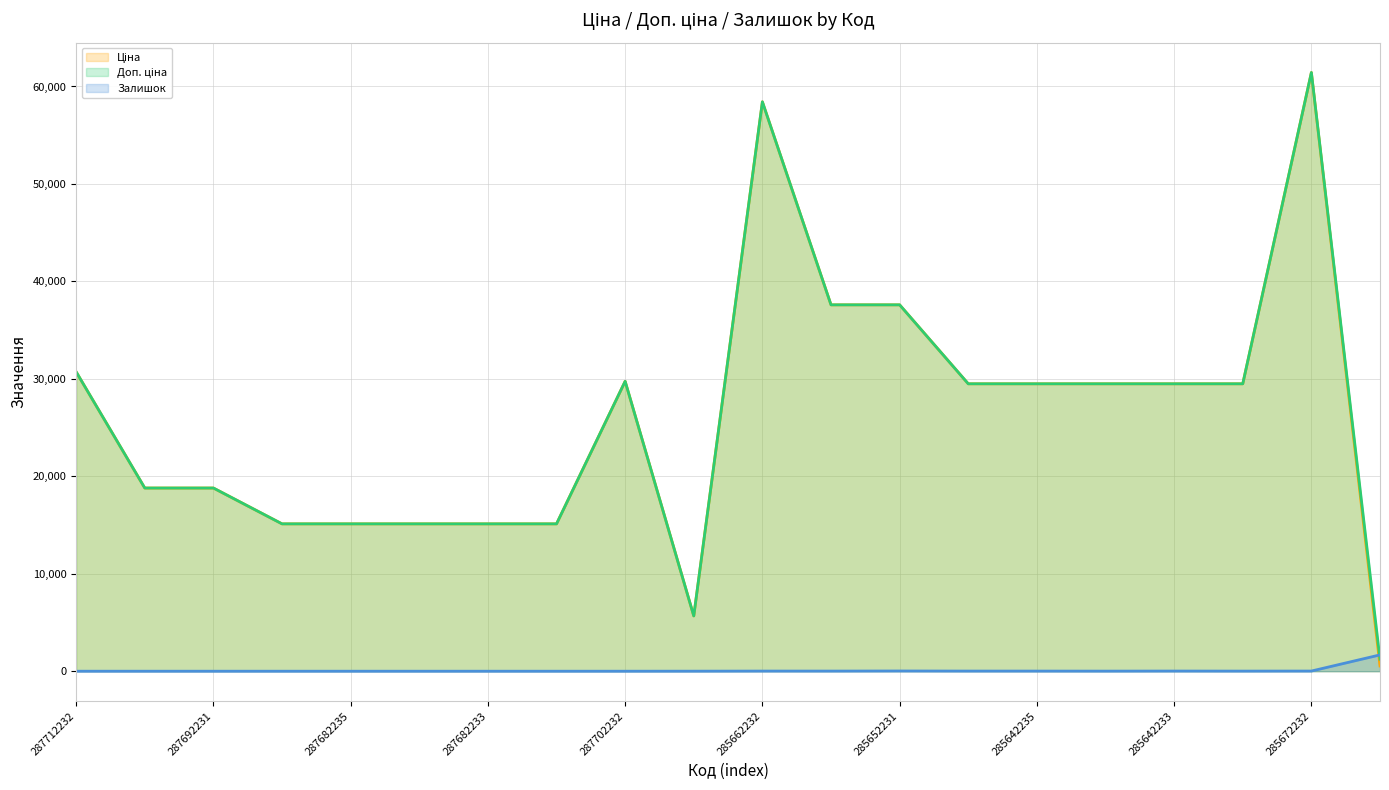

Where is the first local minimum for Залишок (line)?

11